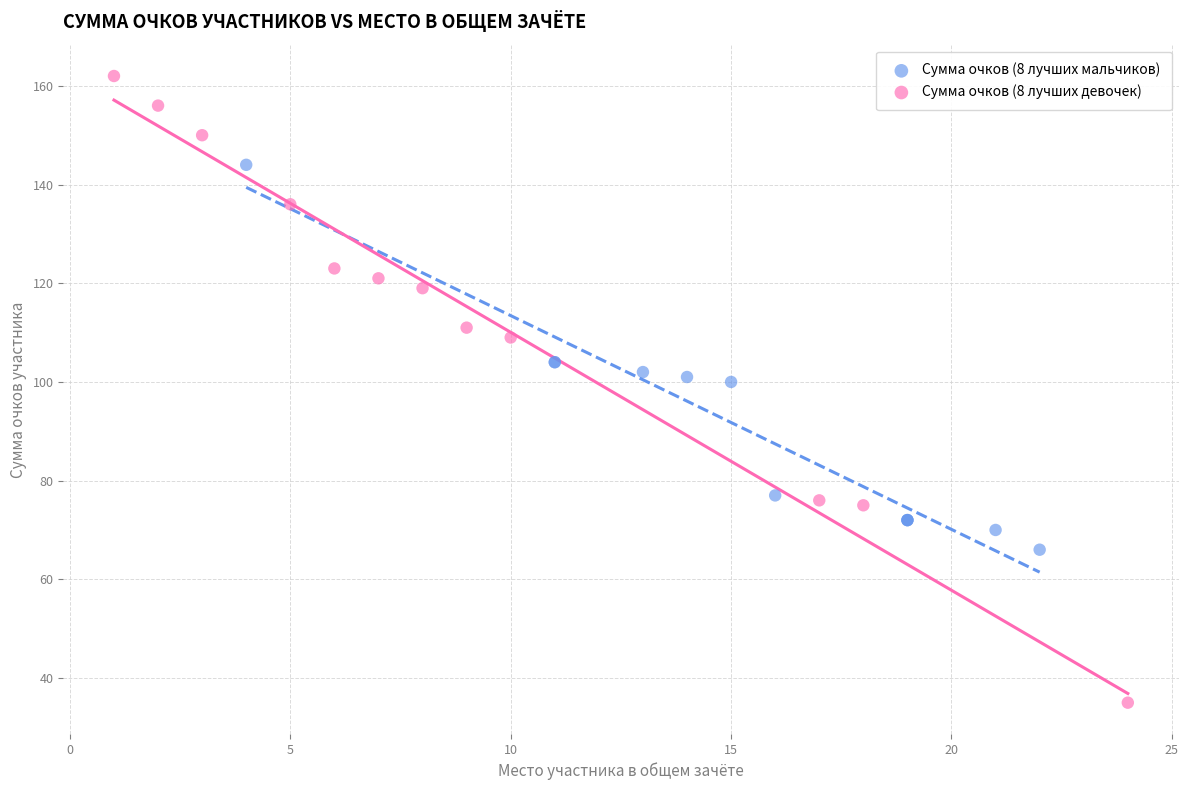

Which series has the widest spread of Y values?

Сумма очков (8 лучших девочек)